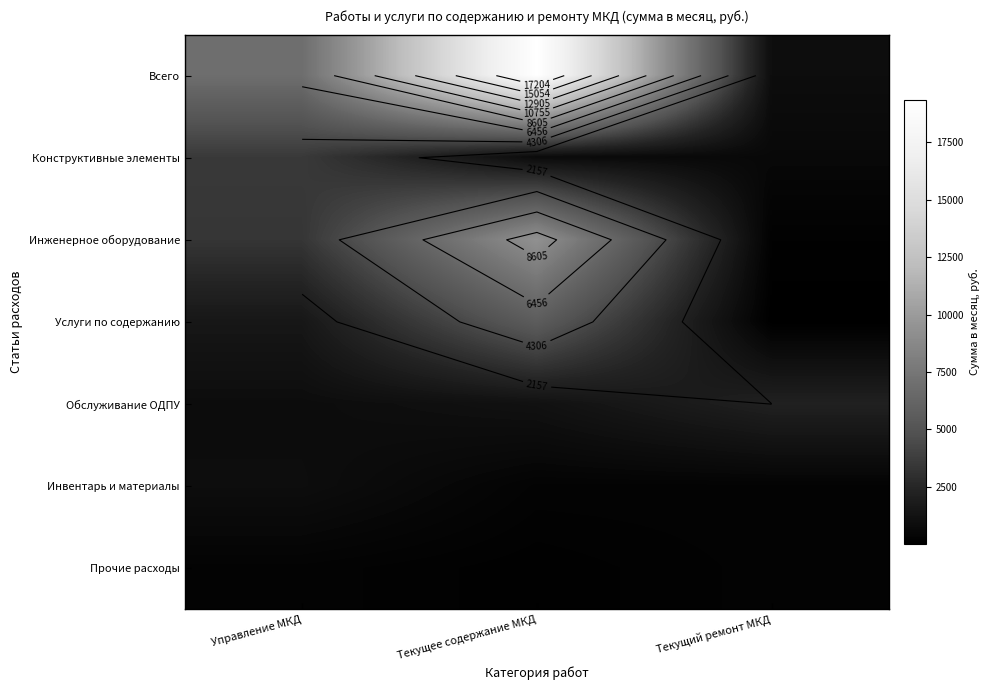

Which category has the highest value in the Инженерное оборудование series?

Текущее содержание МКД